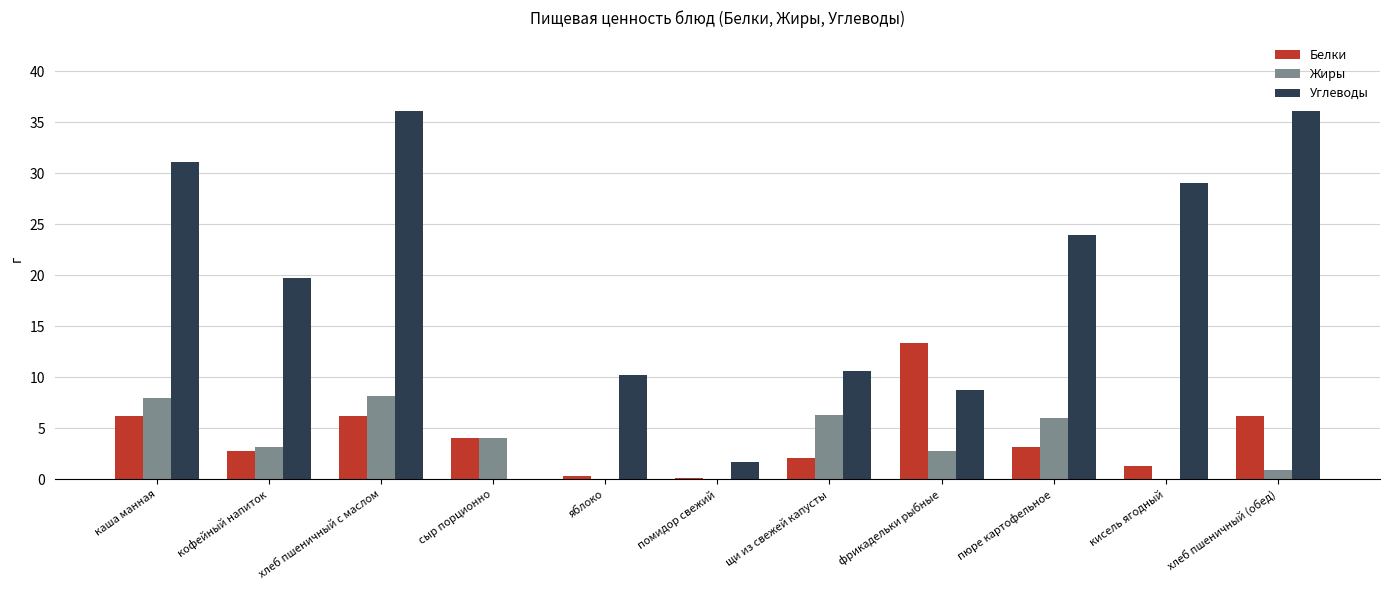

Which series has the largest range (max minus min)?

Углеводы